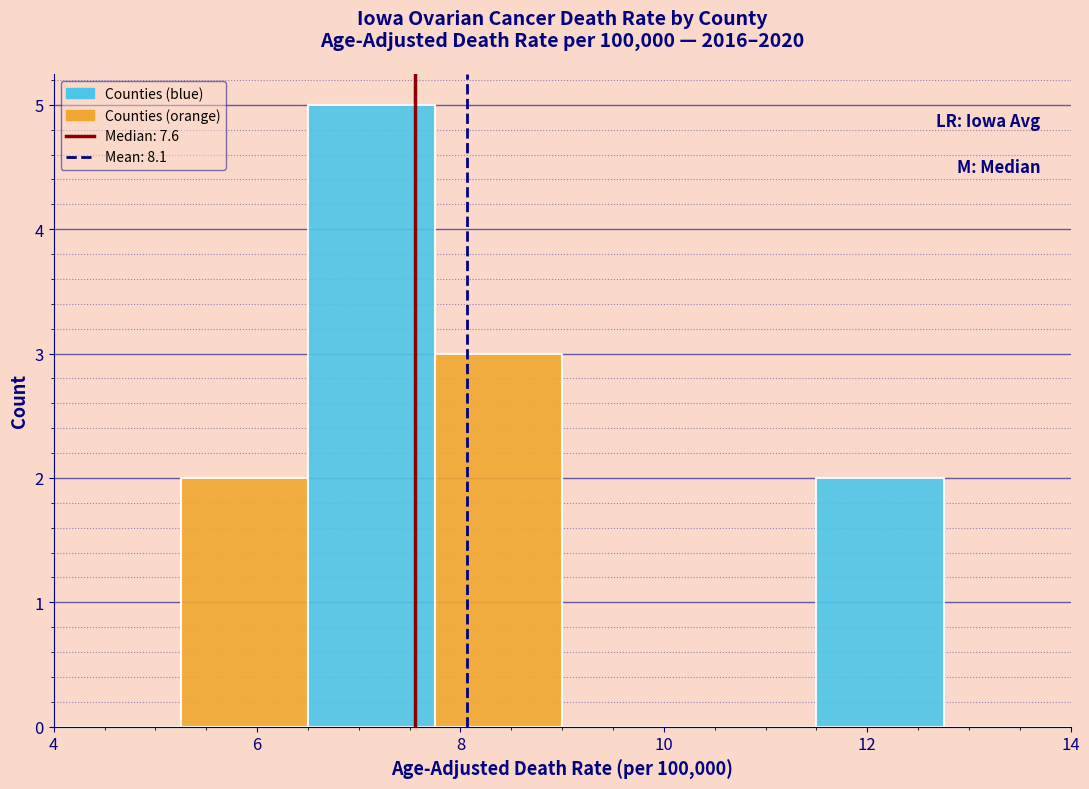

Reading left to right, list every bar in this chart as the range it spans on the x-axis followed by its height. Neither the bar edges nor the heights are printed on the chart, so give them approximately, as read against the axes.

4.00 to 5.25: 0
5.25 to 6.50: 2
6.50 to 7.75: 5
7.75 to 9.00: 3
9.00 to 10.25: 0
10.25 to 11.50: 0
11.50 to 12.75: 2
12.75 to 14.00: 0